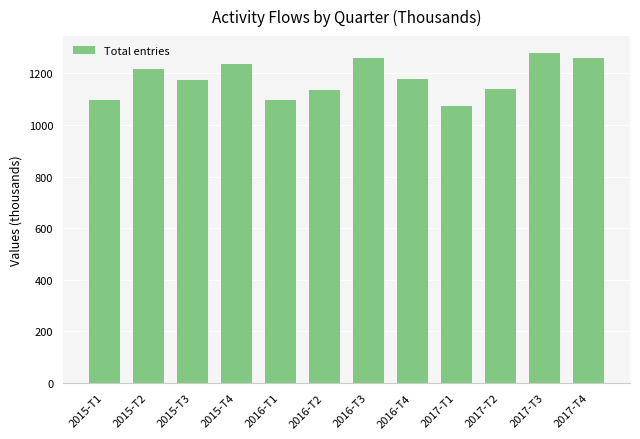

What is the minimum value shown in the chart?

1073.4